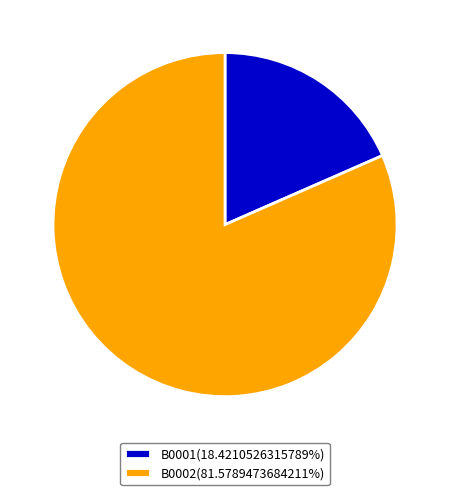

Count the number of slices in the pie.

2